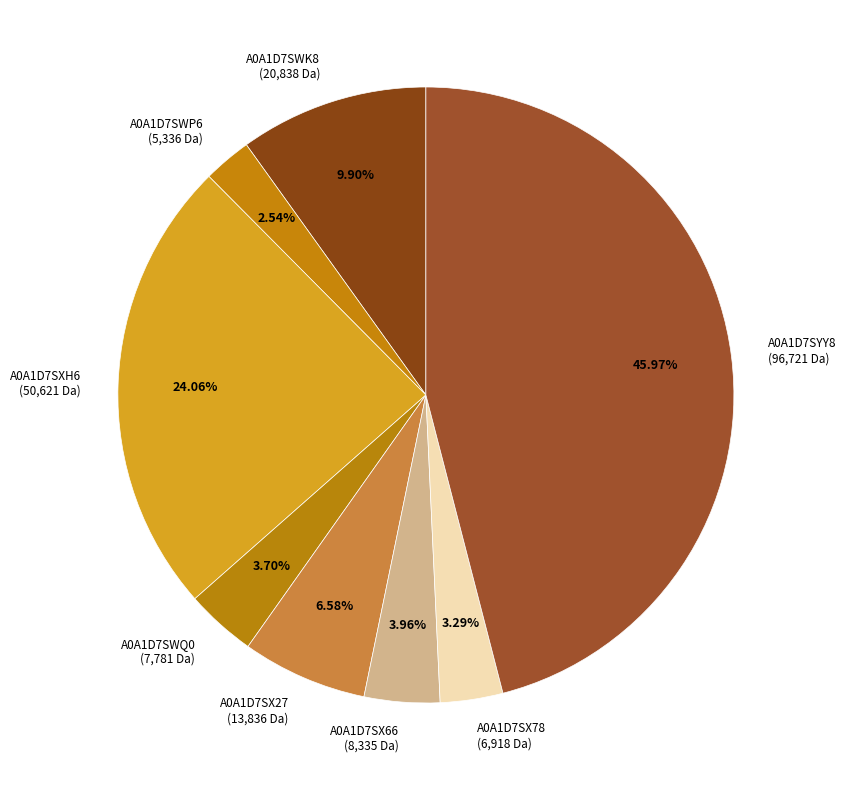

True or false: A0A1D7SXH6 accounts for 19% of the total.

False